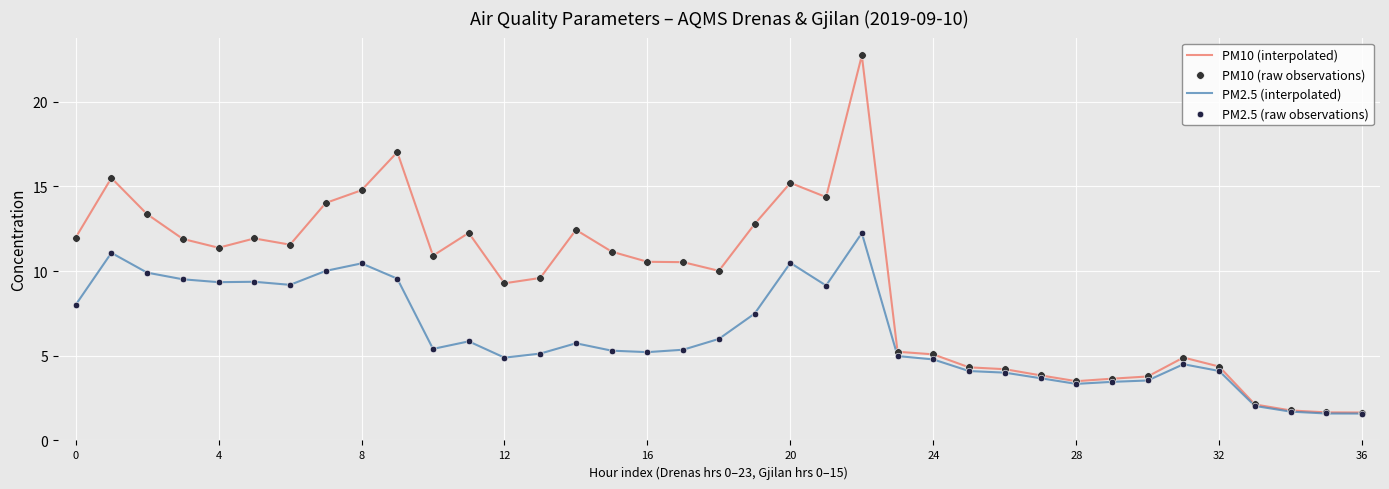

Which series has the largest range (max minus min)?

PM10 (interpolated)